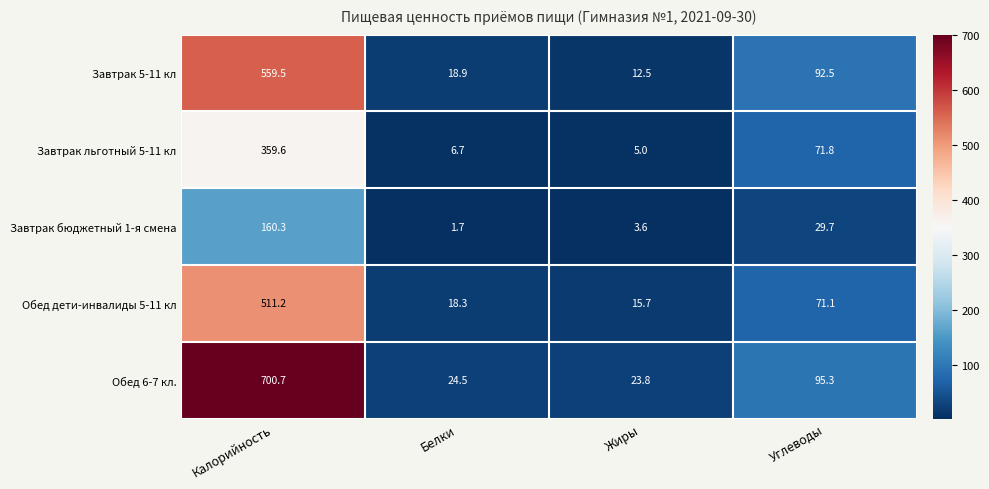

What is the sum of the Обед дети-инвалиды 5-11 кл values at Белки and Калорийность?

529.5